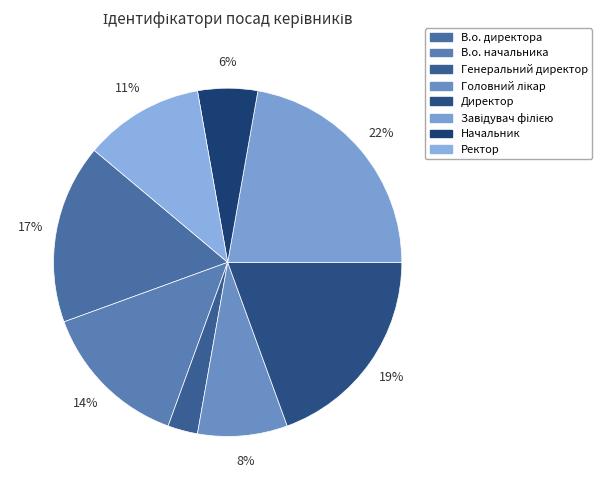

Count the number of slices in the pie.

8